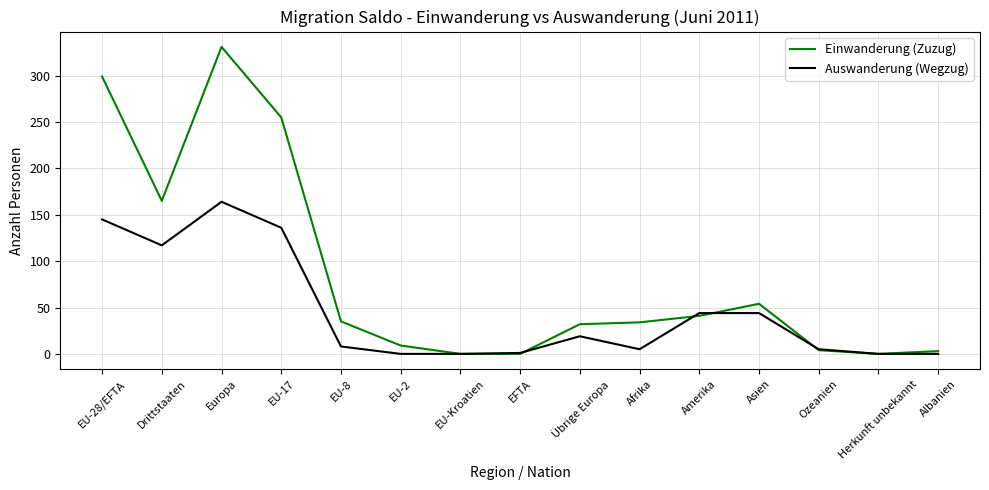

What are all the series names shown in the legend?

Einwanderung (Zuzug), Auswanderung (Wegzug)